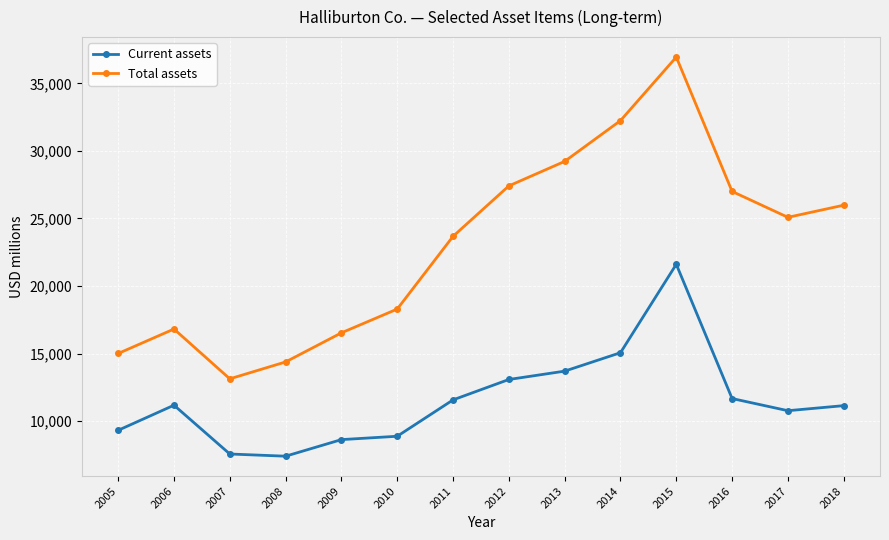

True or false: Current assets and Total assets intersect in this chart.

False